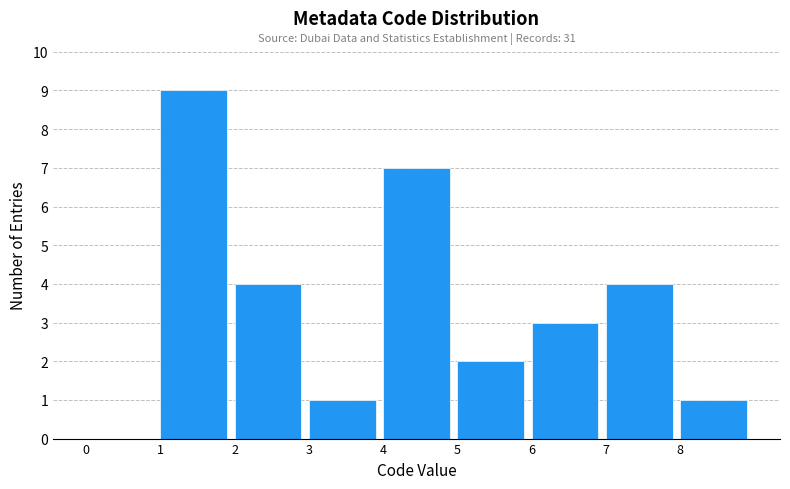

Which range on the x-axis has the tallest bar?

1 to 2